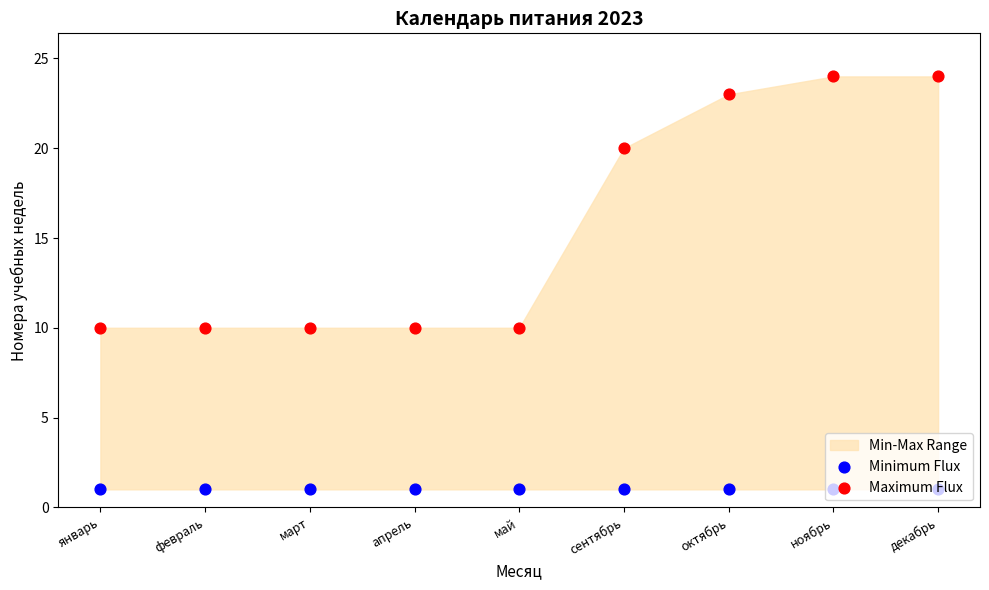

Which series reaches the maximum Y coordinate?

Maximum Flux